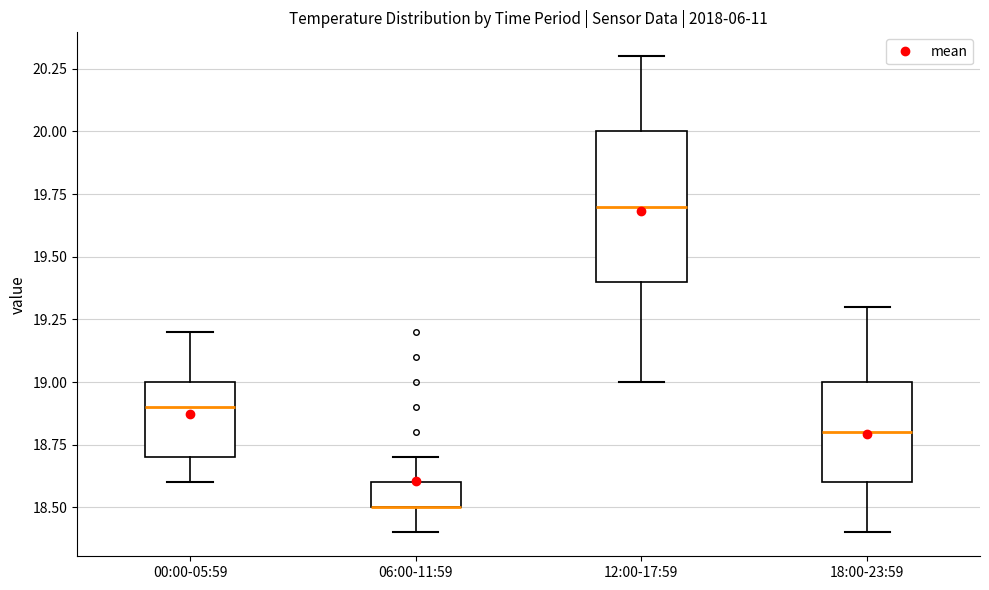

Reading left to right, transcribe this box plot: for each box, give where its median line is, the range the box spans, and where its two whiskers end, as read against the y-axis. The values are not printed on the chart, so give them approximately, as read against the axis.

00:00-05:59: median 18.9, box 18.7 to 19.0, whiskers 18.6 to 19.2
06:00-11:59: median 18.5 (drawn on the box's lower edge), box 18.5 to 18.6, whiskers 18.4 to 18.7
12:00-17:59: median 19.7, box 19.4 to 20.0, whiskers 19.0 to 20.3
18:00-23:59: median 18.8, box 18.6 to 19.0, whiskers 18.4 to 19.3